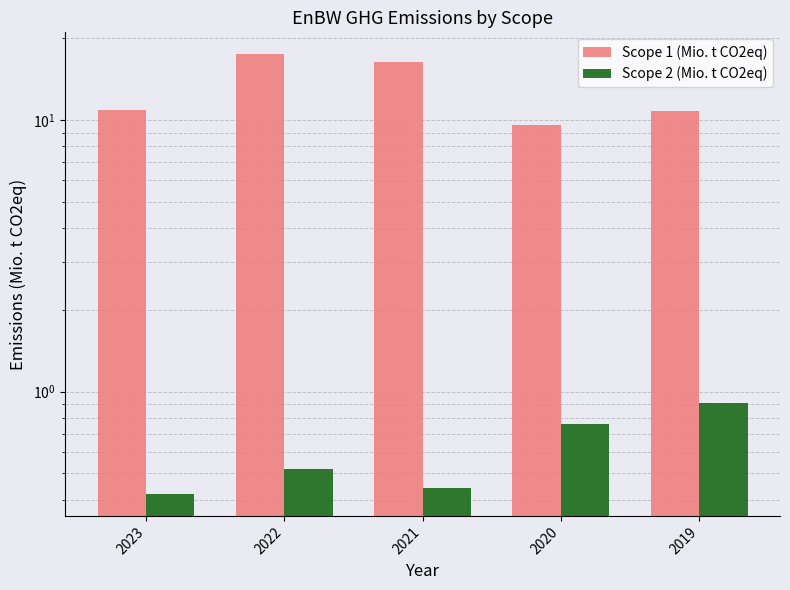

Reading left to right, transcribe all the data shown in this chart.

Scope 1 (Mio. t CO2eq): 2023=10.9	2022=17.5	2021=16.4	2020=9.6	2019=10.8
Scope 2 (Mio. t CO2eq): 2023=0.4	2022=0.5	2021=0.4	2020=0.8	2019=0.9